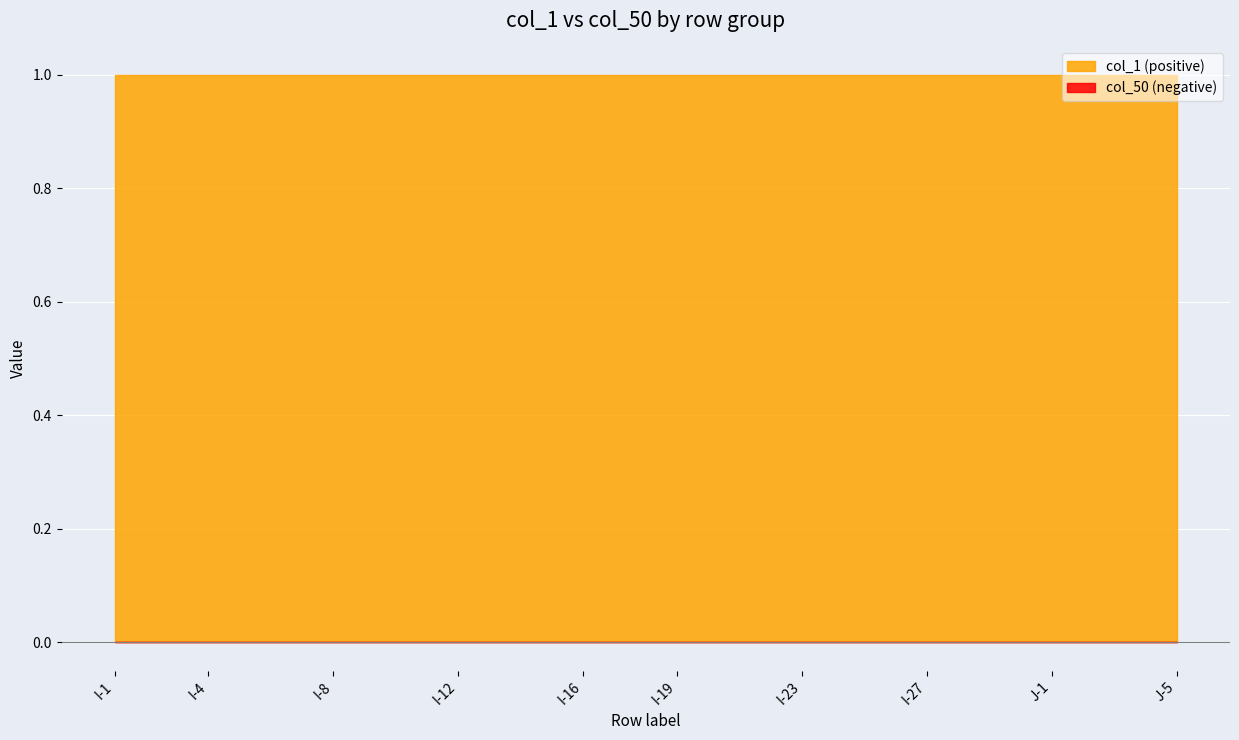

True or false: col_1 (positive) has a value of 0 at I-23.

False